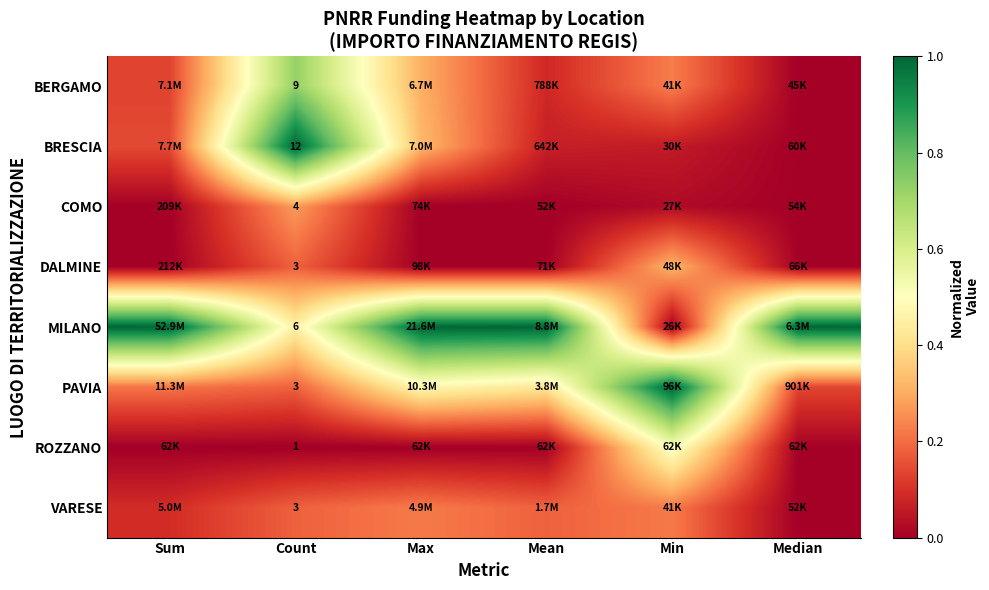

Is the value of ROZZANO at Count greater than the value of DALMINE at Count?

No